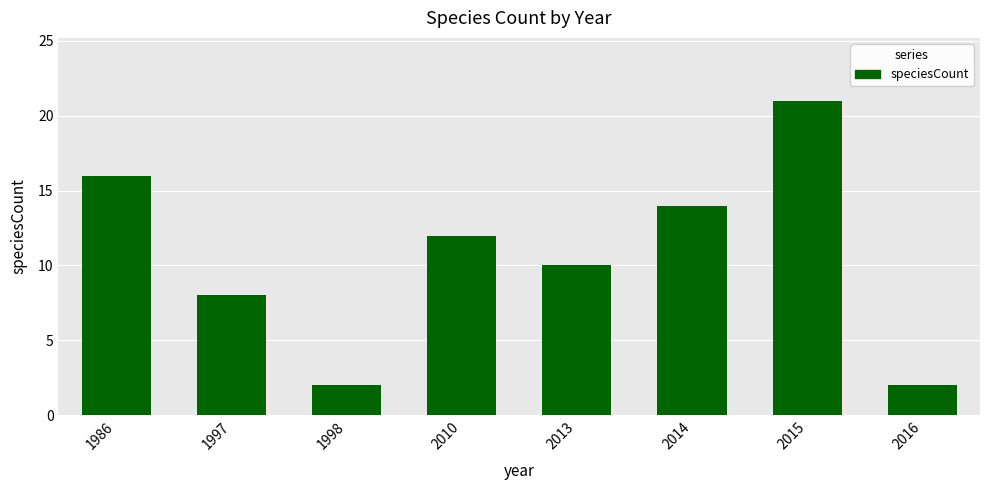

Reading left to right, list all the values displayed in this chart.

1986=16	1997=8	1998=2	2010=12	2013=10	2014=14	2015=21	2016=2